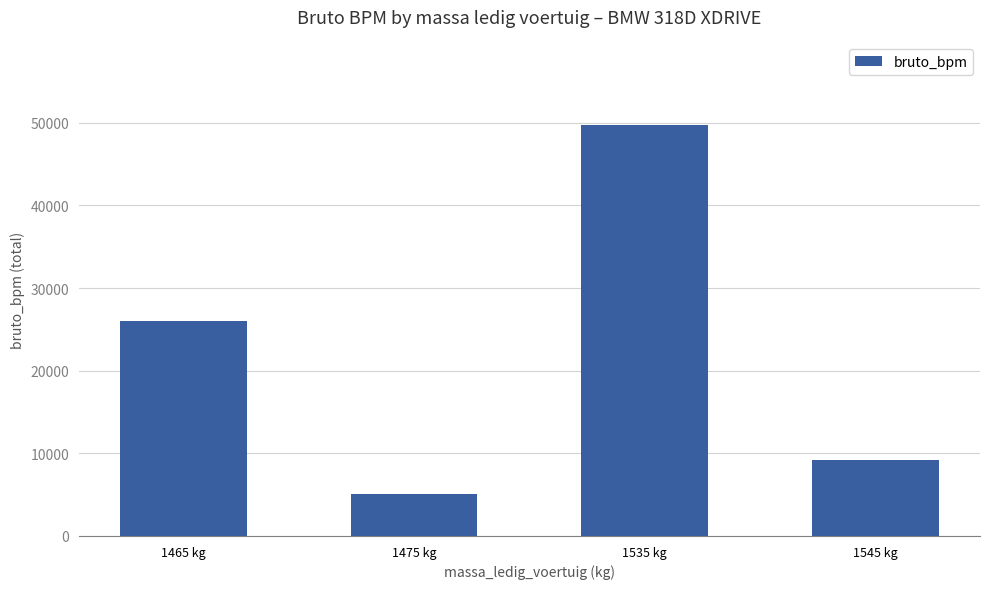

Are the bars grouped side by side (vs. stacked)?

No